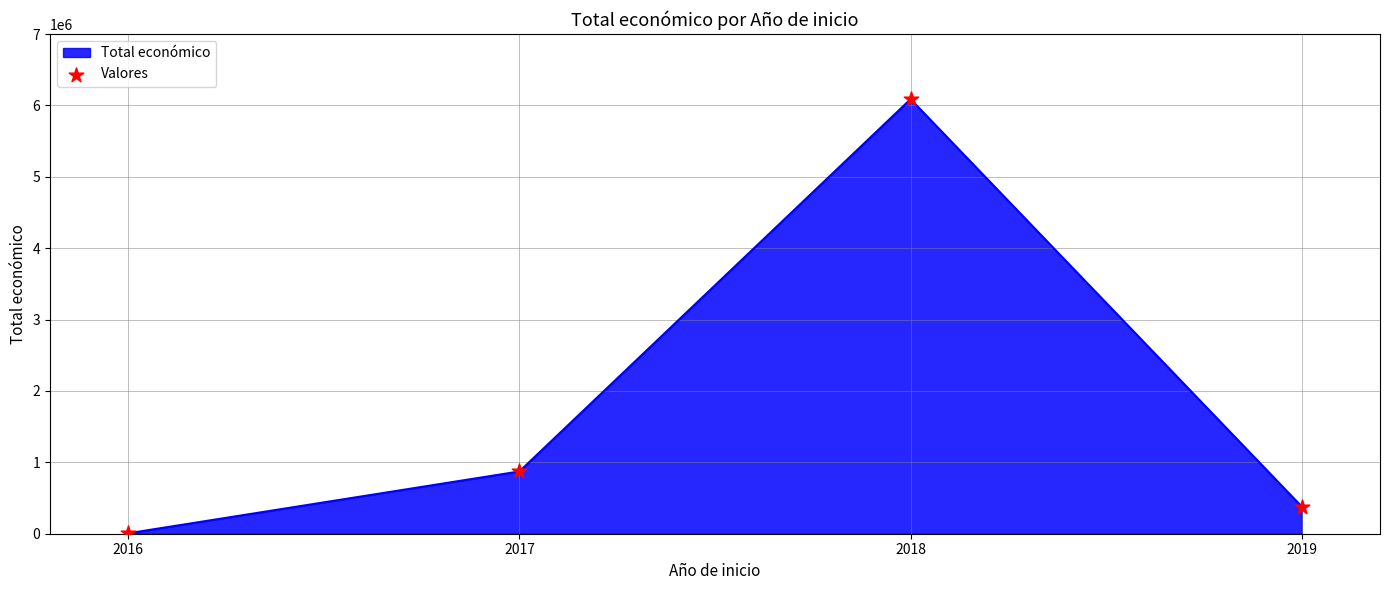

What is the change in value from 2018 to 2019?

-5707981